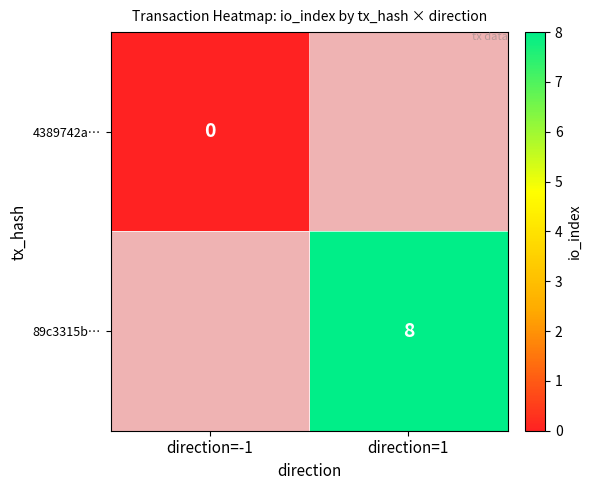

True or false: 89c3315b… has a value of 8 at direction=1.

True